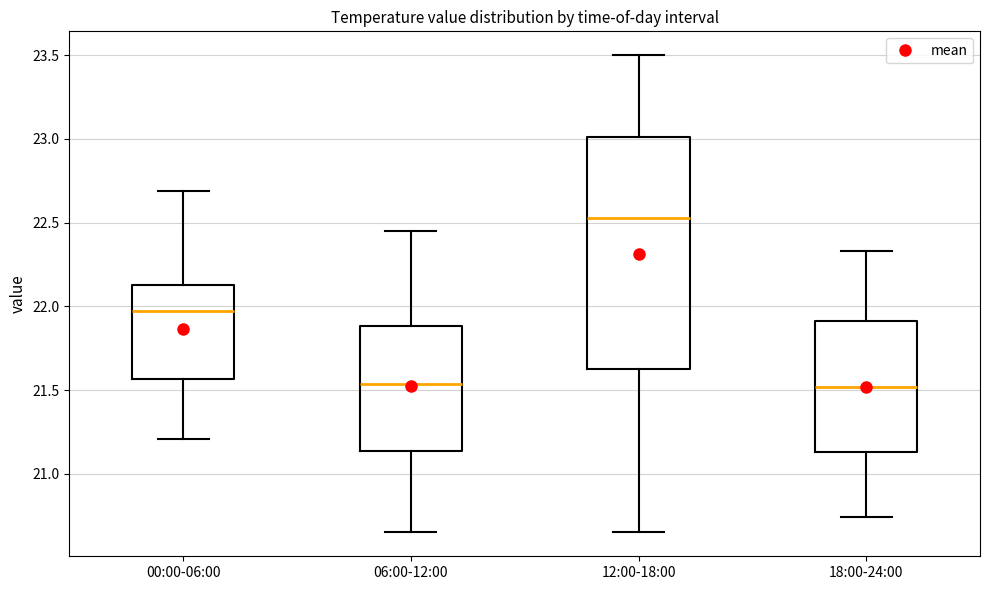

Reading left to right, read every box against the y-axis: the position of its median line, the range the box covers, and the ends of its whiskers. The values are not printed on the chart, so give them approximately, as read against the axis.

00:00-06:00: median 21.95, box 21.55 to 22.15, whiskers 21.20 to 22.70
06:00-12:00: median 21.55, box 21.15 to 21.90, whiskers 20.65 to 22.45
12:00-18:00: median 22.55, box 21.65 to 23.00, whiskers 20.65 to 23.50
18:00-24:00: median 21.50, box 21.15 to 21.90, whiskers 20.75 to 22.35